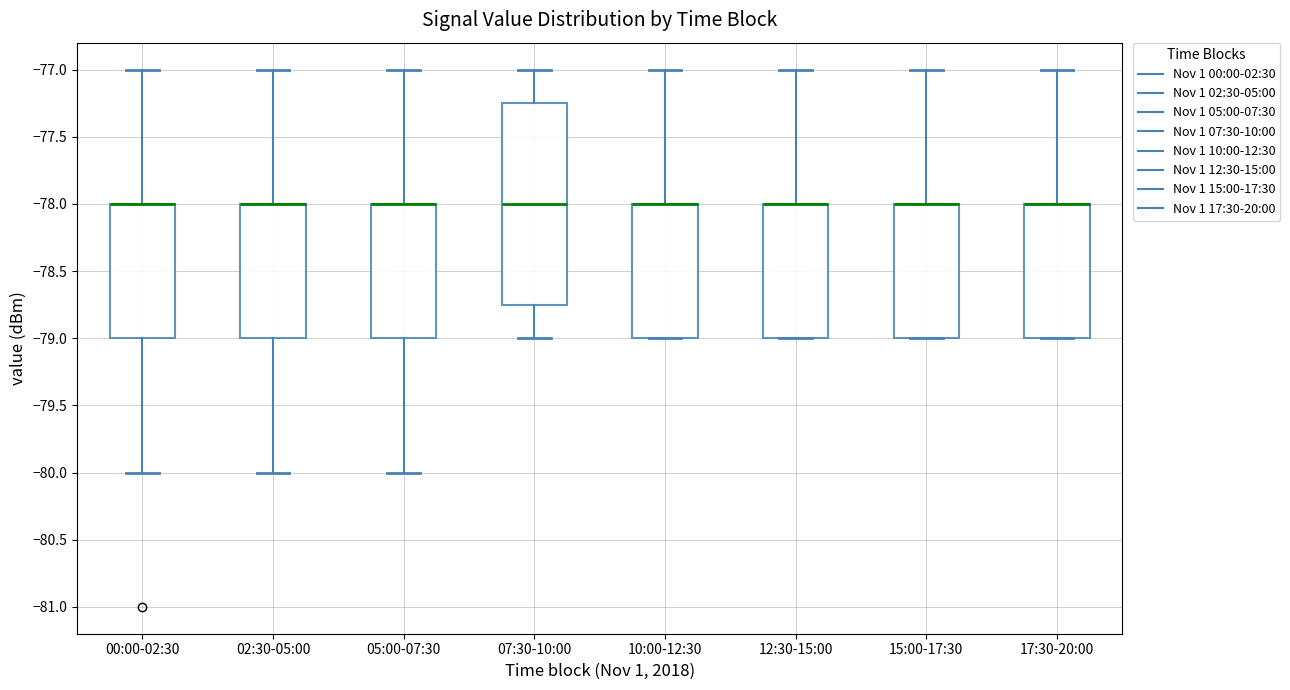

Reading left to right, transcribe this box plot: for each box, give where its median line is, the range the box spans, and where its two whiskers end, as read against the y-axis. The values are not printed on the chart, so give them approximately, as read against the axis.

00:00-02:30: median -78.00 (drawn on the box's upper edge), box -79.00 to -78.00, whiskers -80.00 to -77.00
02:30-05:00: median -78.00 (drawn on the box's upper edge), box -79.00 to -78.00, whiskers -80.00 to -77.00
05:00-07:30: median -78.00 (drawn on the box's upper edge), box -79.00 to -78.00, whiskers -80.00 to -77.00
07:30-10:00: median -78.00, box -78.75 to -77.25, whiskers -79.00 to -77.00
10:00-12:30: median -78.00 (drawn on the box's upper edge), box -79.00 to -78.00, whiskers -79.00 to -77.00
12:30-15:00: median -78.00 (drawn on the box's upper edge), box -79.00 to -78.00, whiskers -79.00 to -77.00
15:00-17:30: median -78.00 (drawn on the box's upper edge), box -79.00 to -78.00, whiskers -79.00 to -77.00
17:30-20:00: median -78.00 (drawn on the box's upper edge), box -79.00 to -78.00, whiskers -79.00 to -77.00